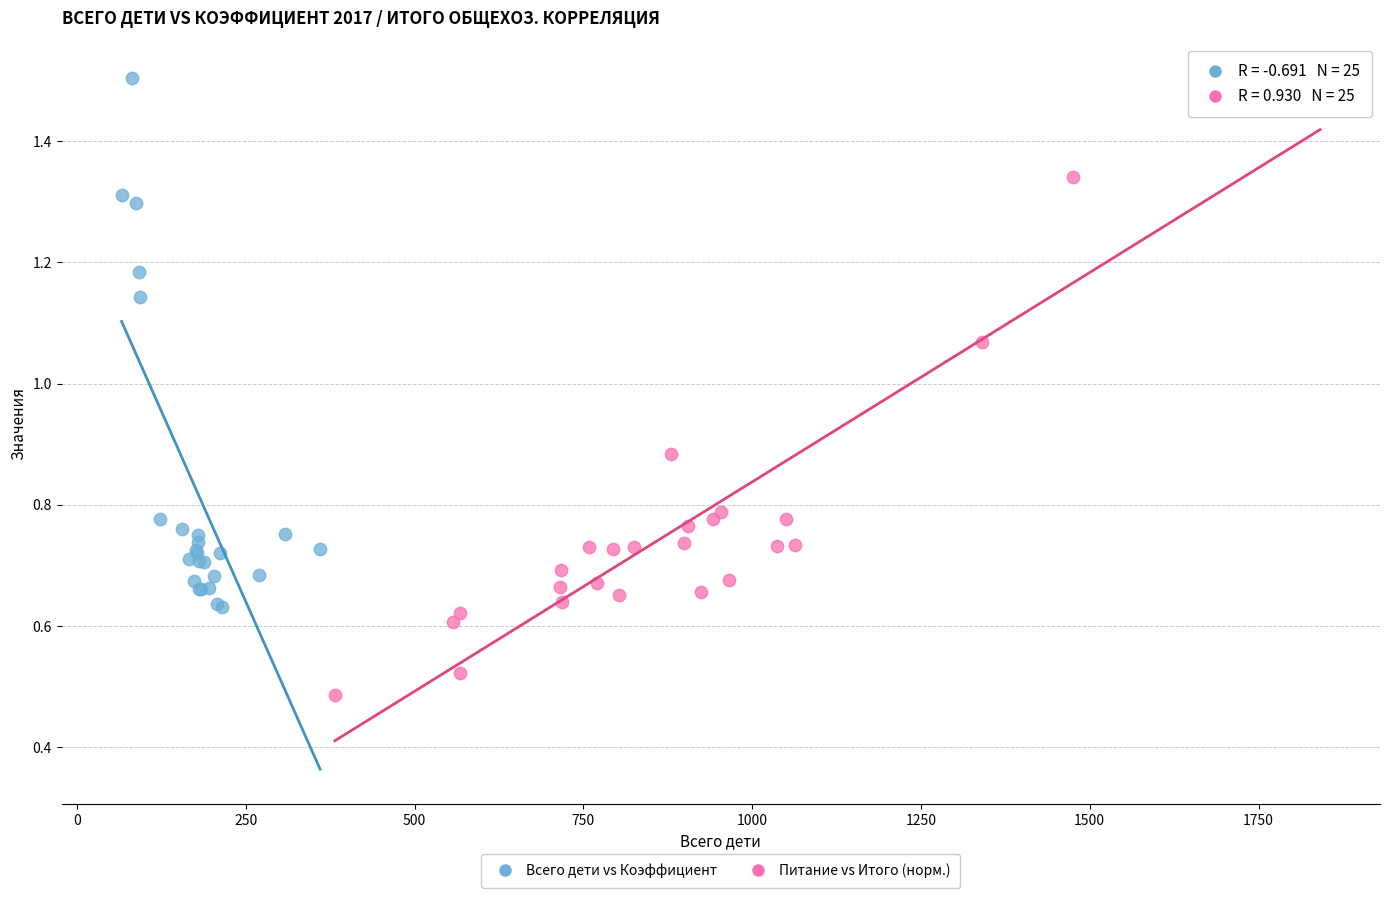

What are all the series names shown in the legend?

Всего дети vs Коэффициент, Питание vs Итого (норм.)